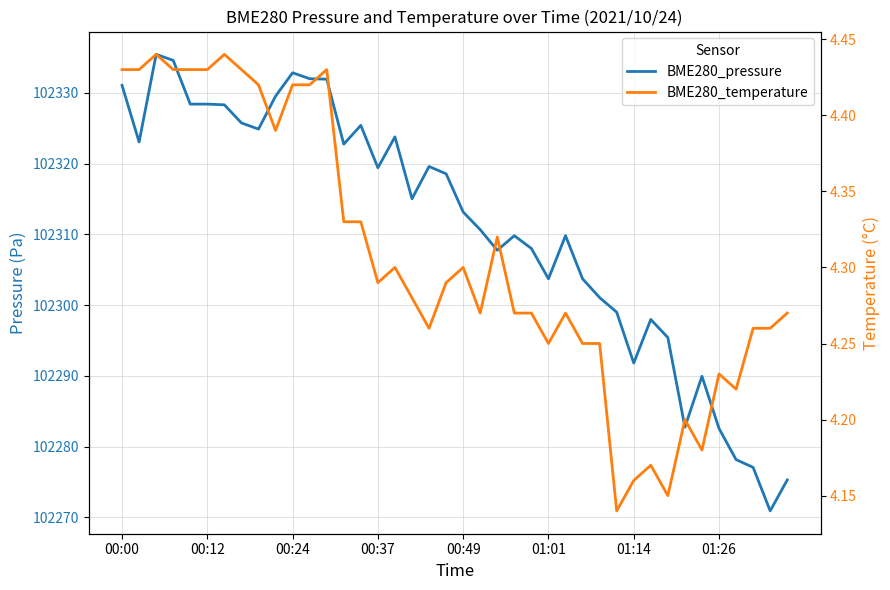

What is the spread (max minus min) of values at 26?

102305.5